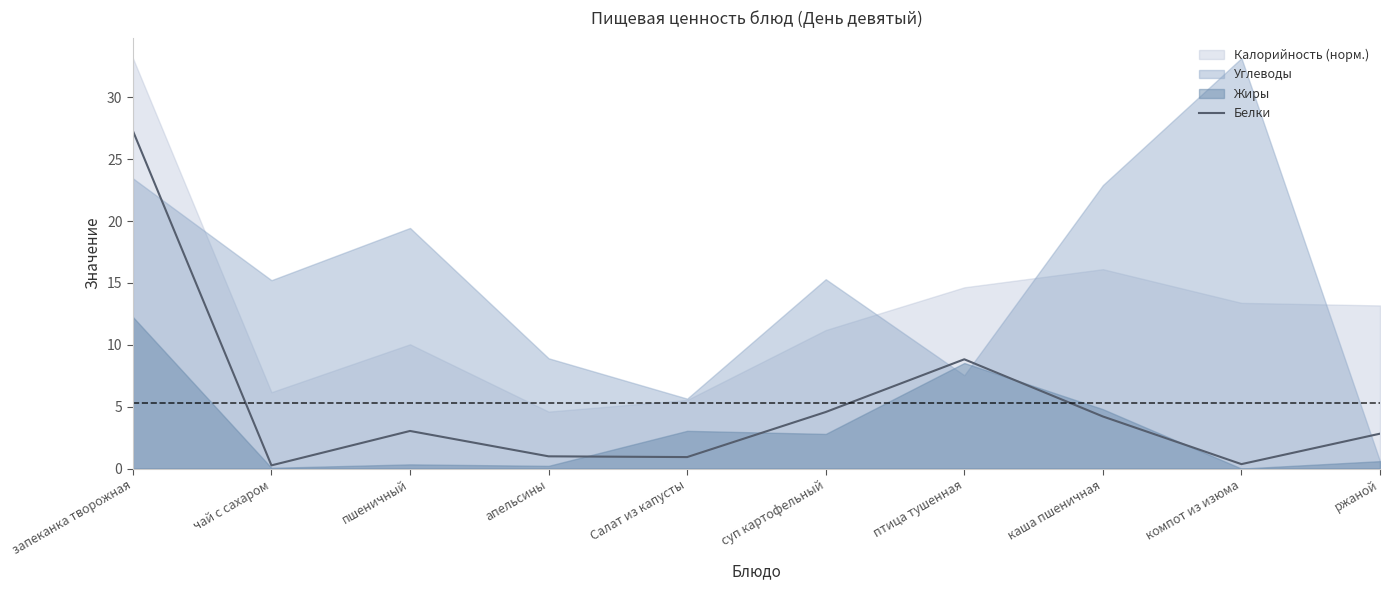

What is the label of the 8th point from the right?

пшеничный